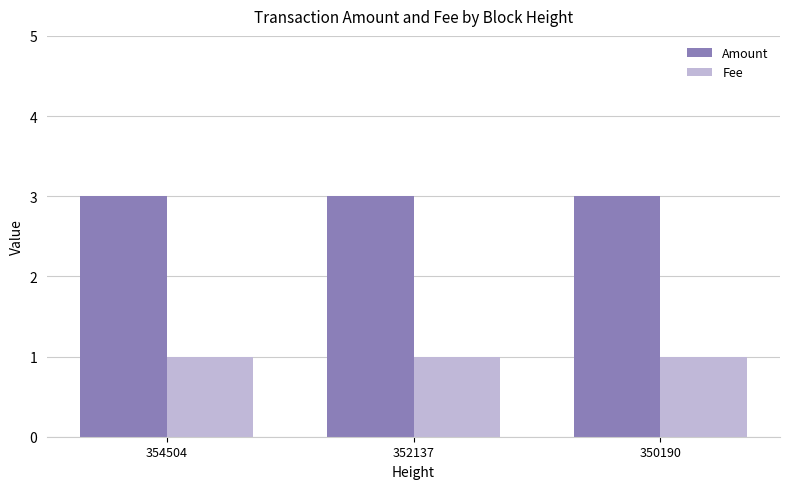

What is the lowest value of the Fee series?

1